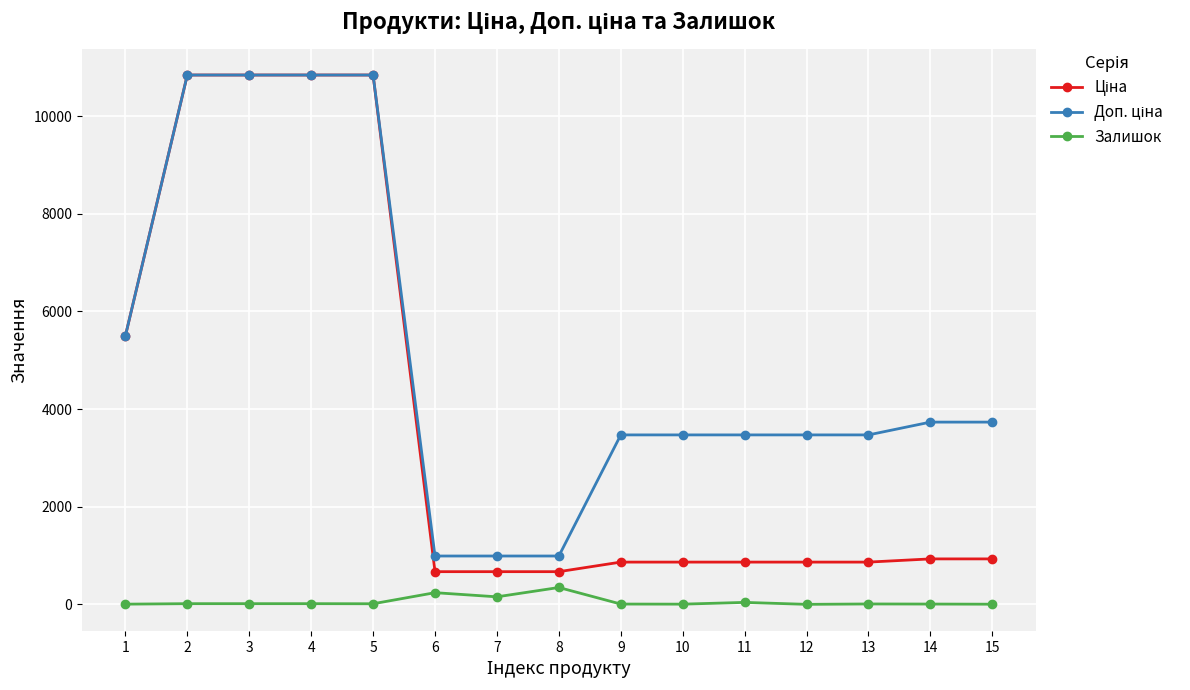

True or false: Залишок has more than 0 points higher than both neighbors.

True